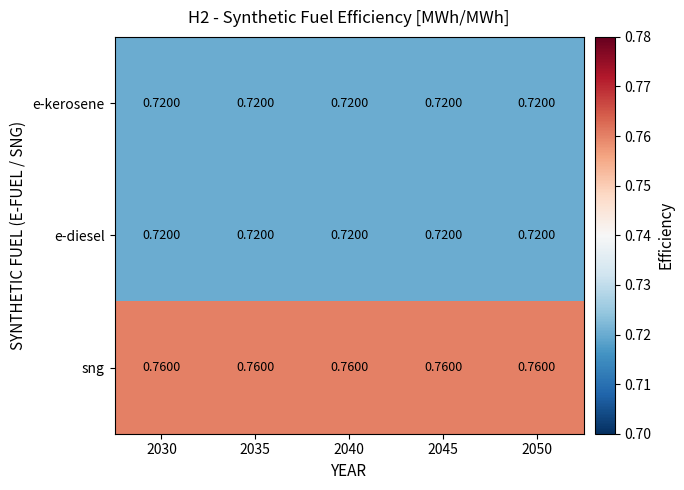

Is the value of e-diesel at 2030 greater than the value of sng at 2050?

No